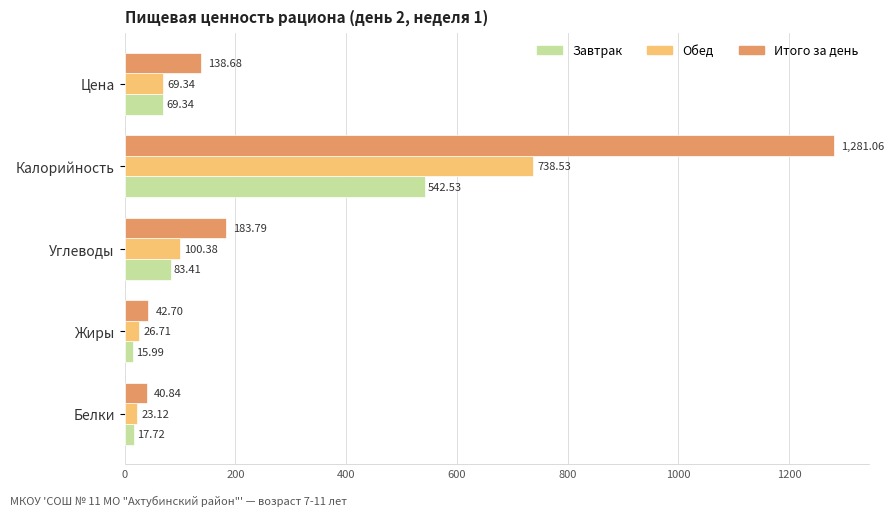

Where is Обед nearest to the value 380?

Углеводы